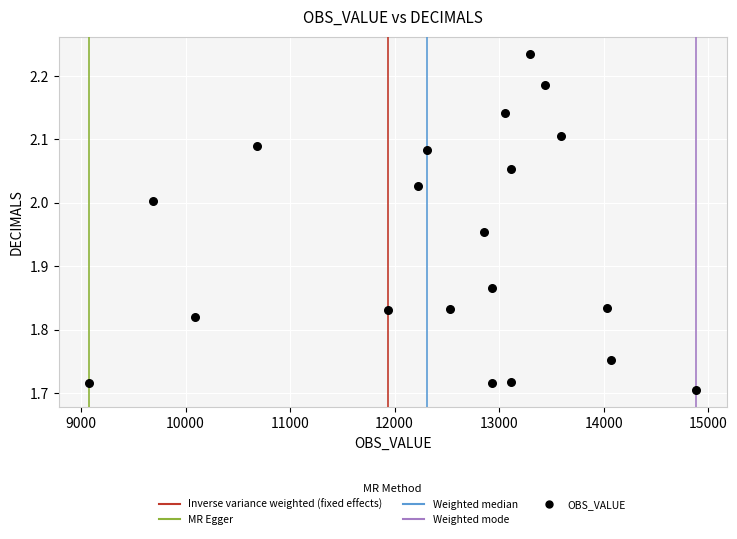

What is the range of X values (max minus min)?

5809.5